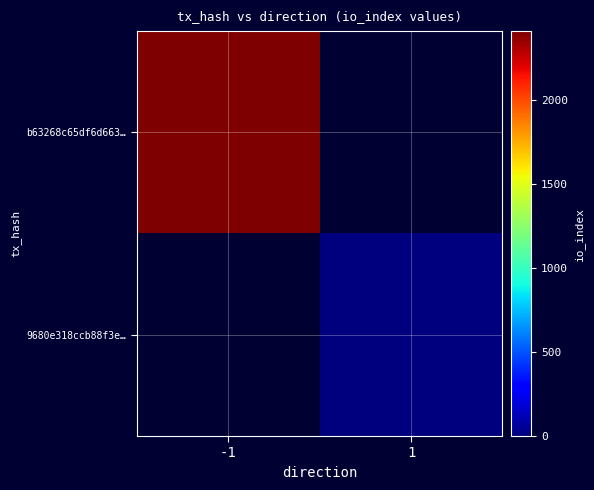

How many data points does each series have?

2